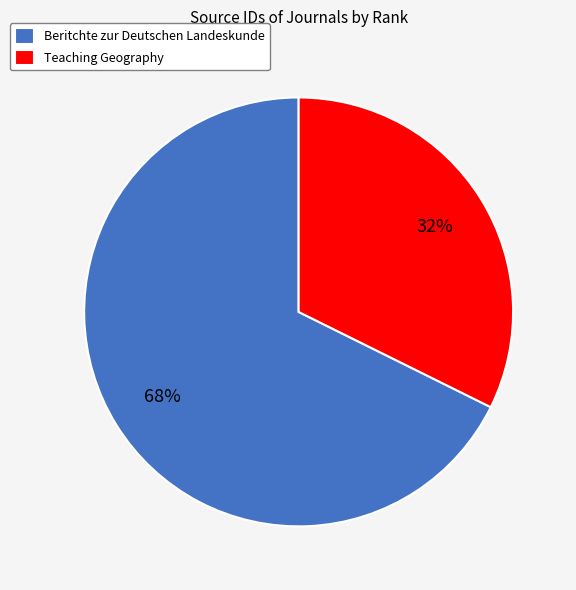

How many slices are in this pie chart?

2